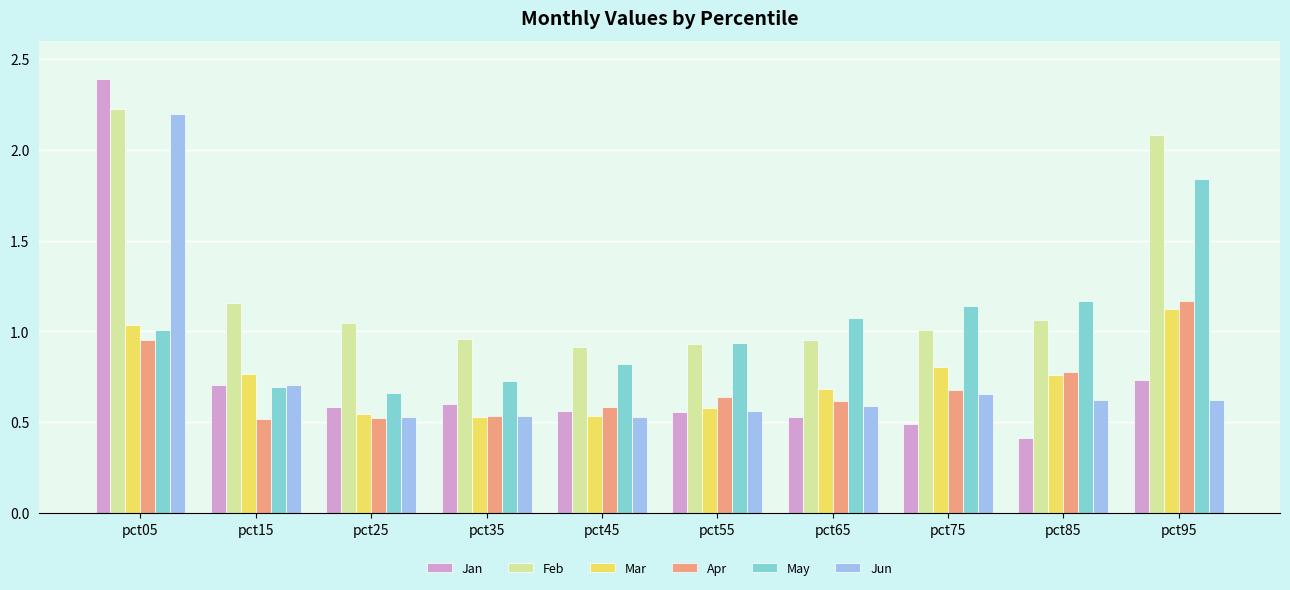

Is the value of May at pct55 greater than the value of Jun at pct25?

Yes